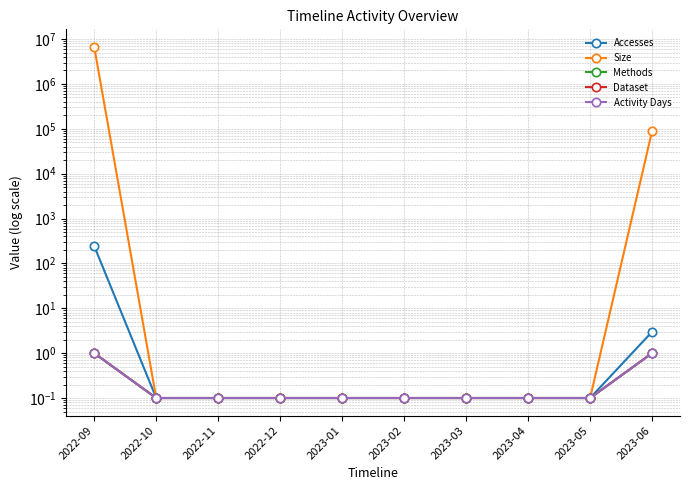

What position from the right is 2023-05?

2